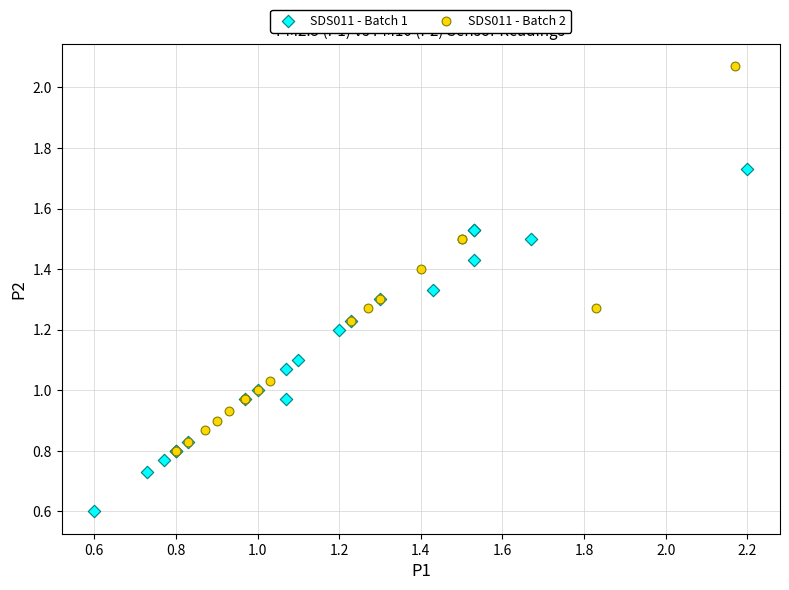

Which series reaches the maximum Y coordinate?

SDS011 - Batch 2